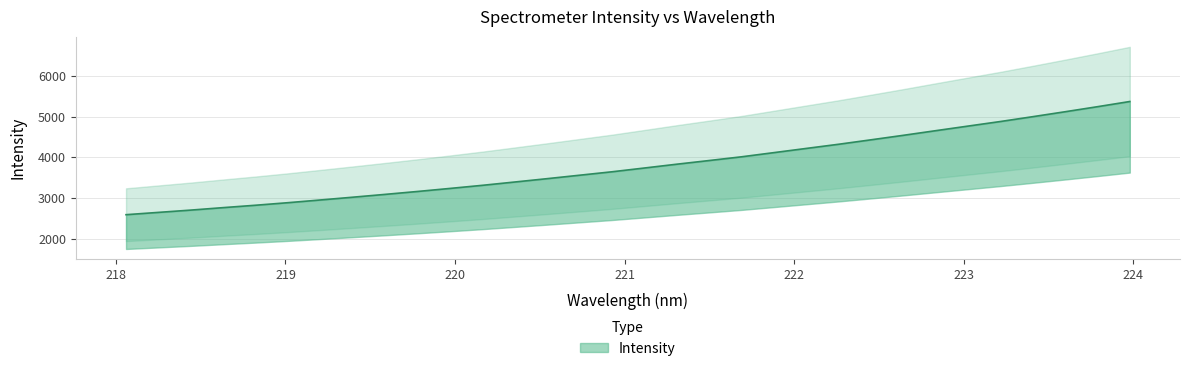

What is the average value?

3794.8